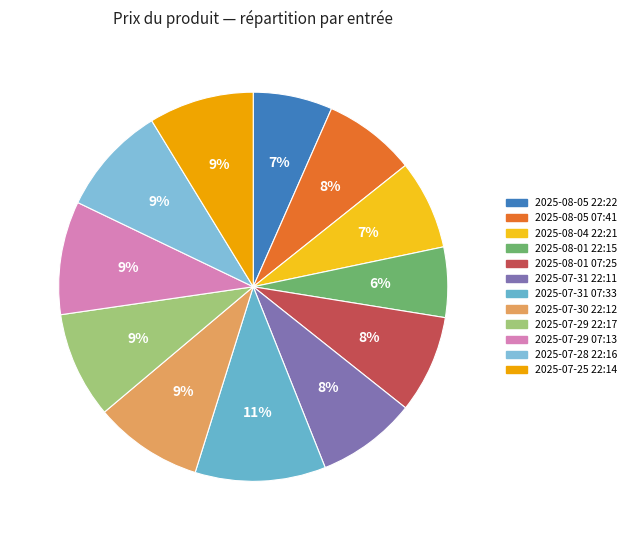

Combined, what portion of the pie is 2025-07-29 07:13 and 2025-08-01 07:25?

17.6%